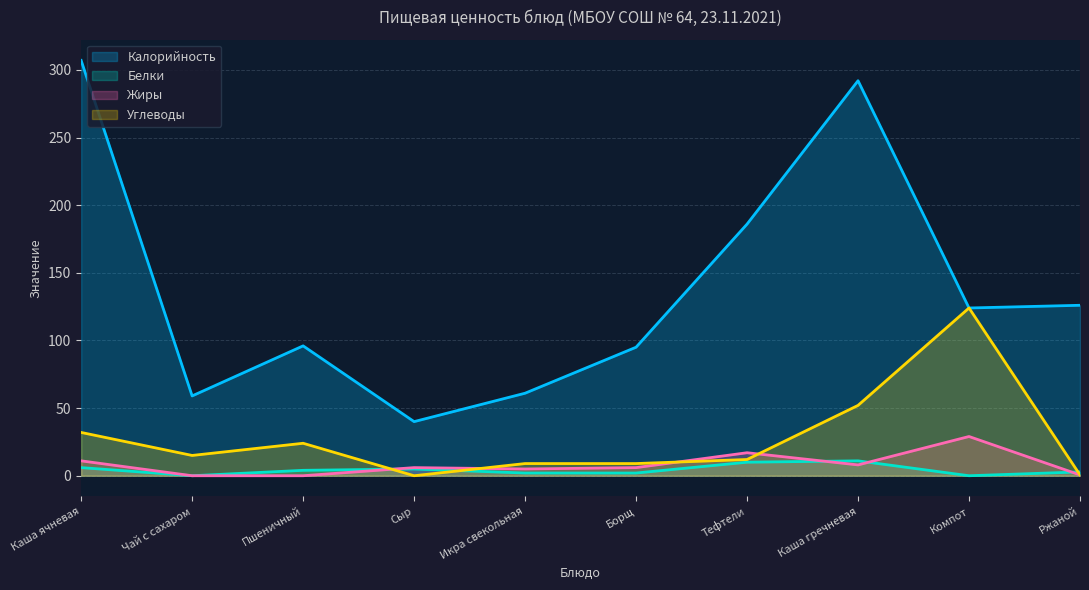

What is the average value of the Калорийность series?

138.6